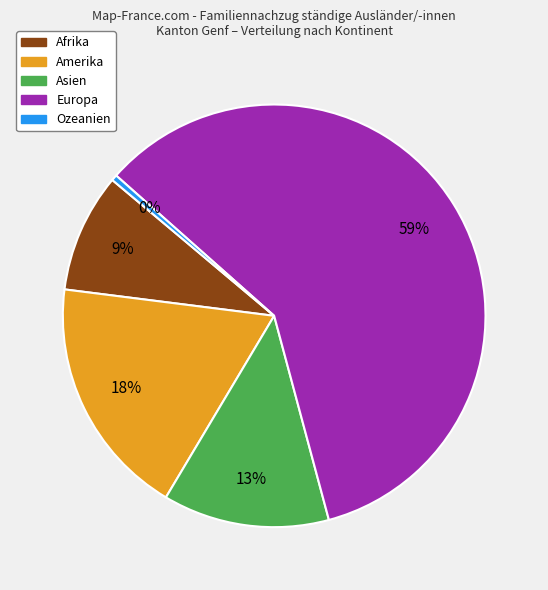

Does Asien represent more than half of the total?

No